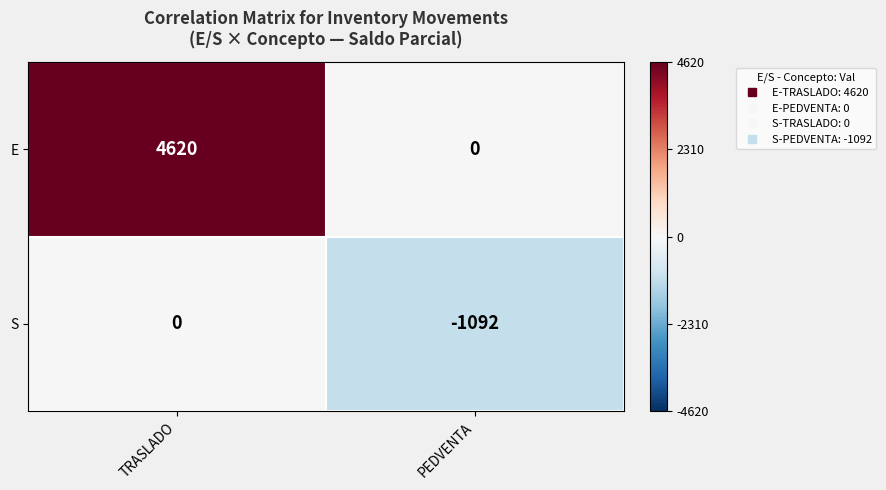

Which series changed the most between TRASLADO and PEDVENTA?

E